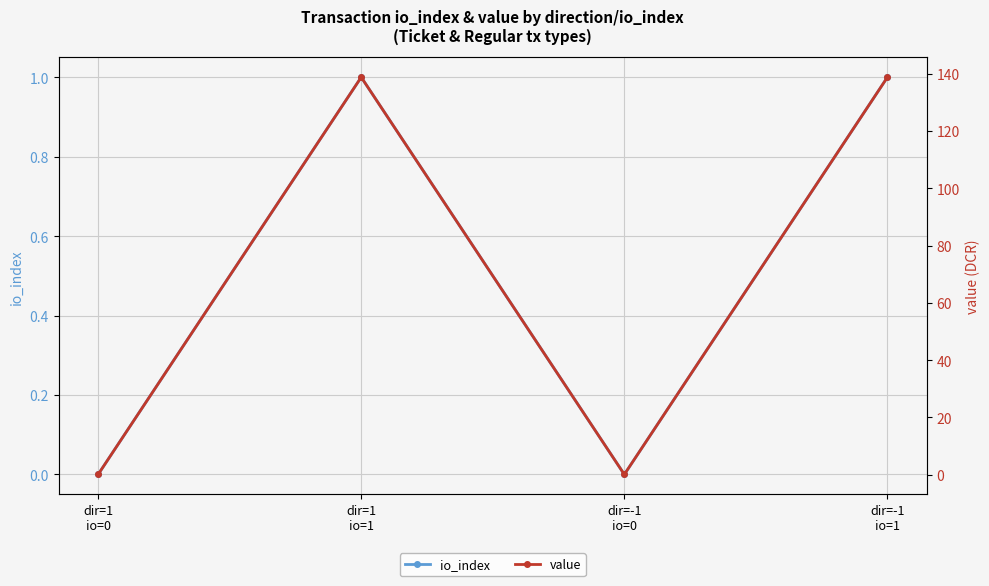

Reading left to right, extract all data points from this chart.

io_index: 0.0	1.0	0.0	1.0
value: 0.1	138.7	0.1	138.7